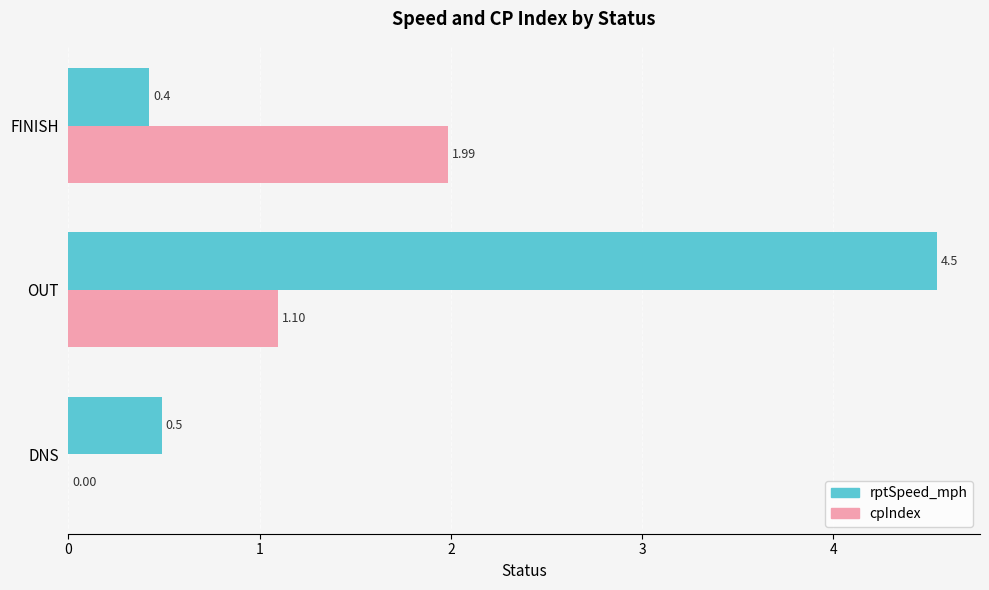

Which label corresponds to the largest value in the chart?

OUT